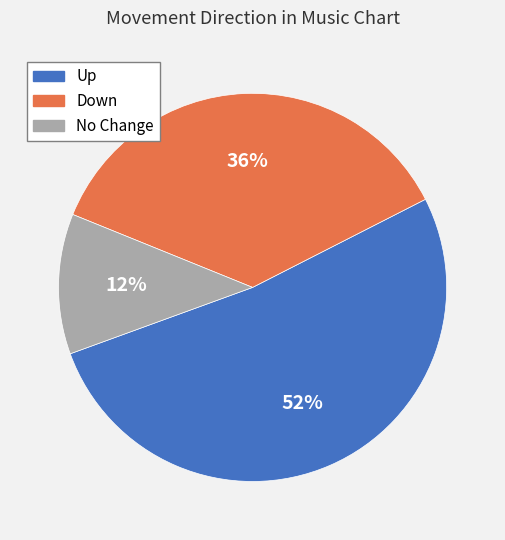

Which slice is the largest?

Up